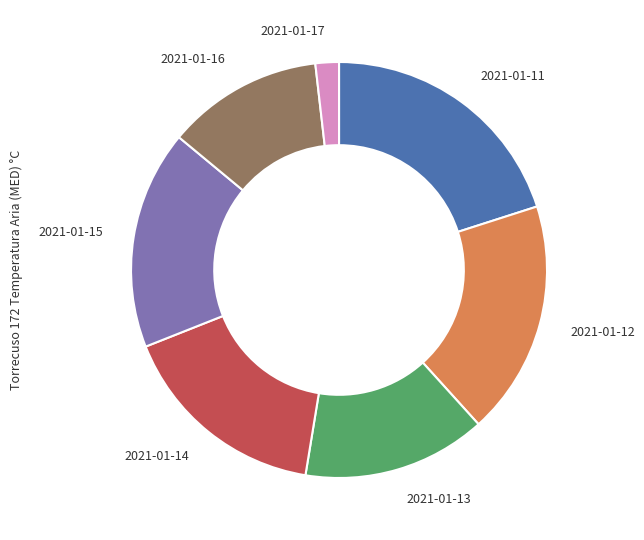

Is there a majority slice in this chart?

No